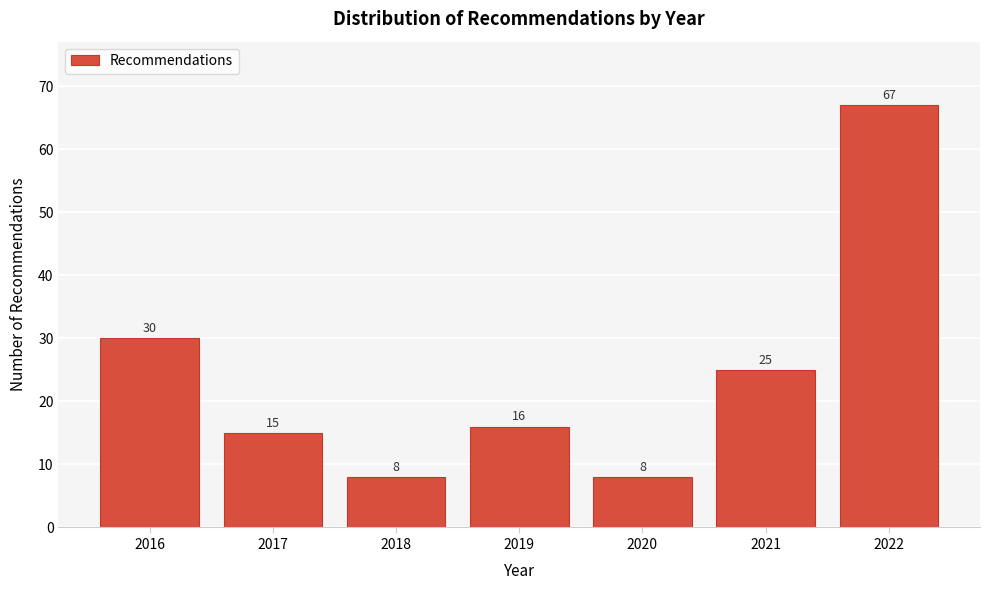

Reading left to right, what are all the values shown in this chart?

30	15	8	16	8	25	67